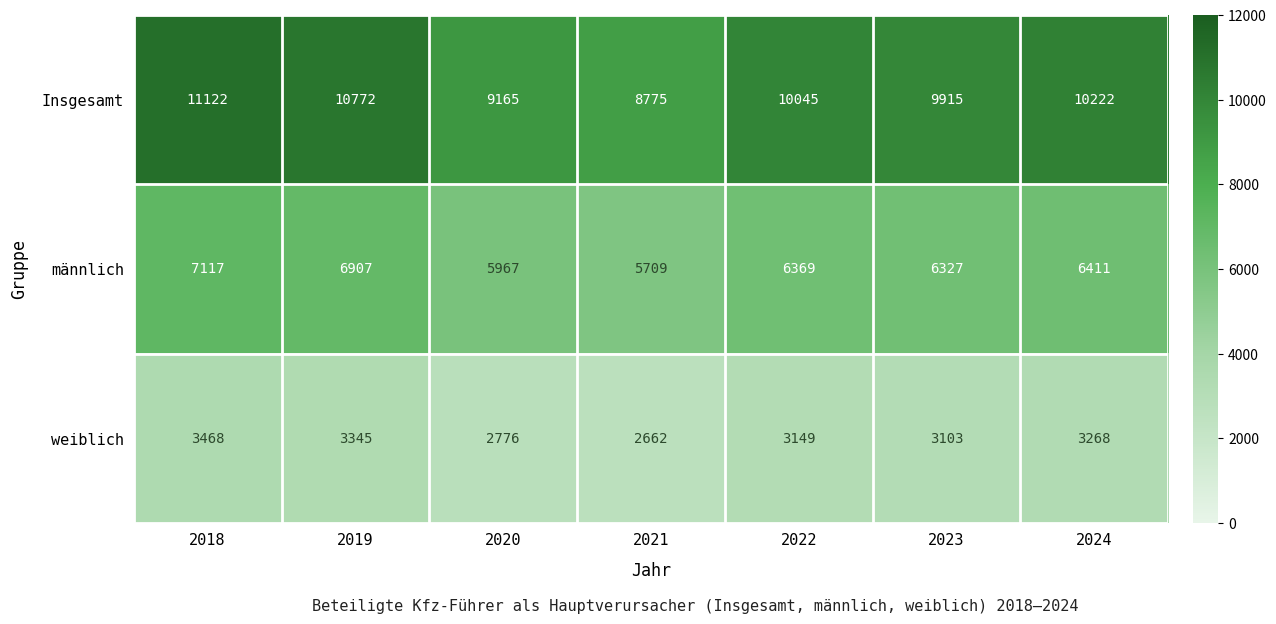

Is it true that männlich equals 2266 at 2021?

False